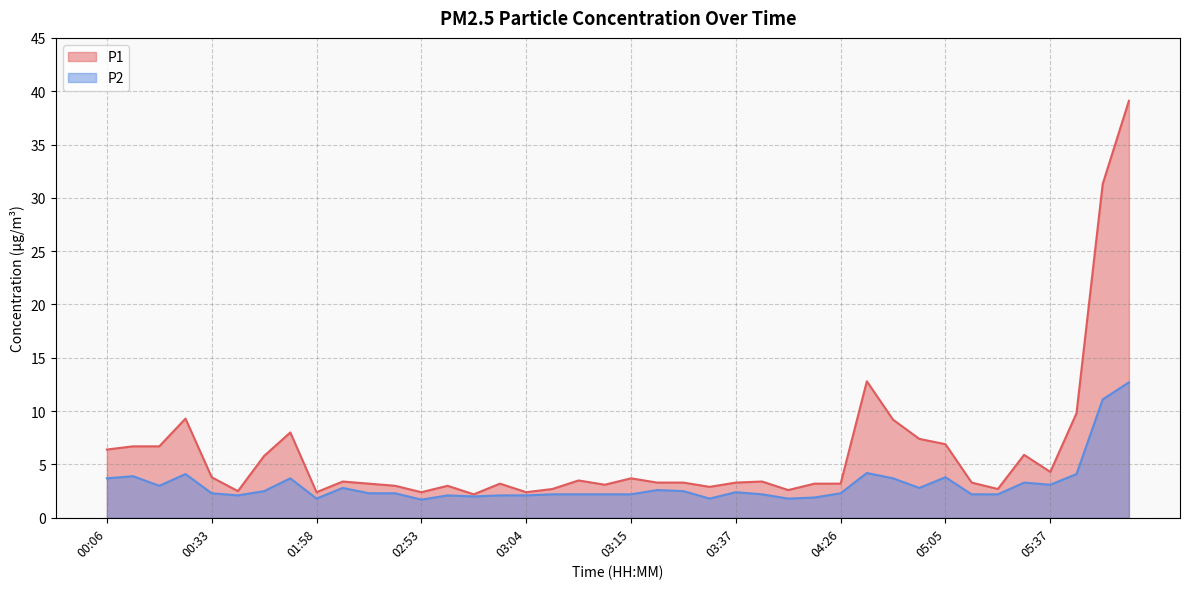

Which series has the largest total across all categories?

P1